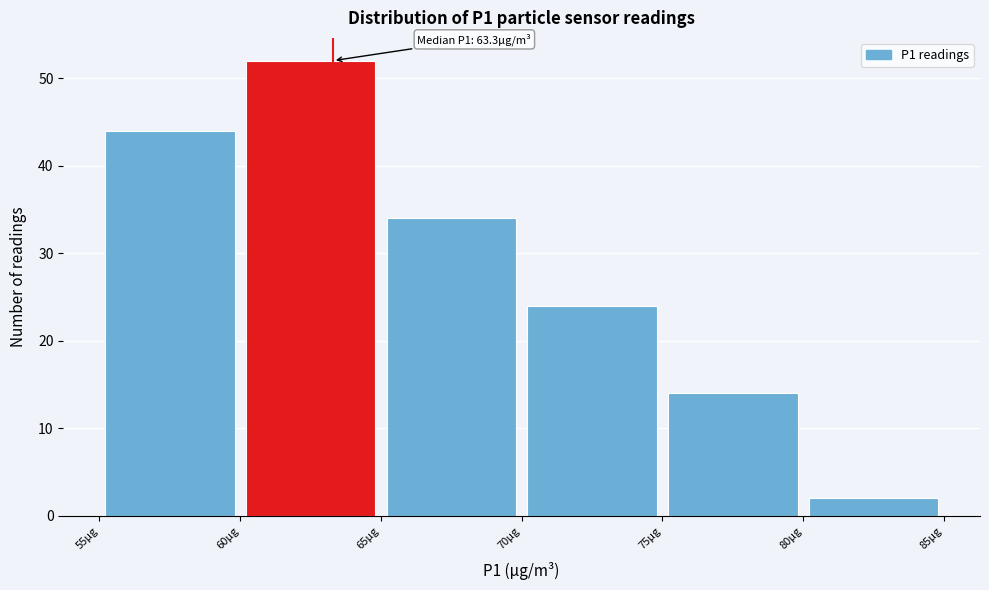

Over which range of the x-axis is the bar tallest?

60 to 65